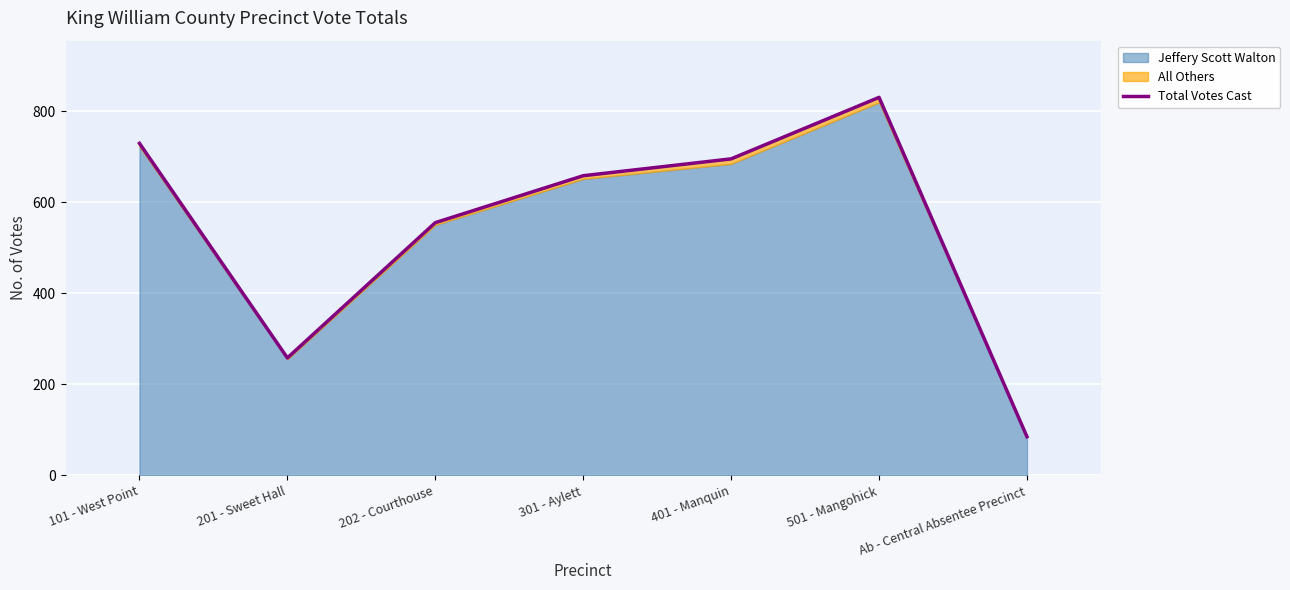

At which label does the data first exceed 658?

101 - West Point